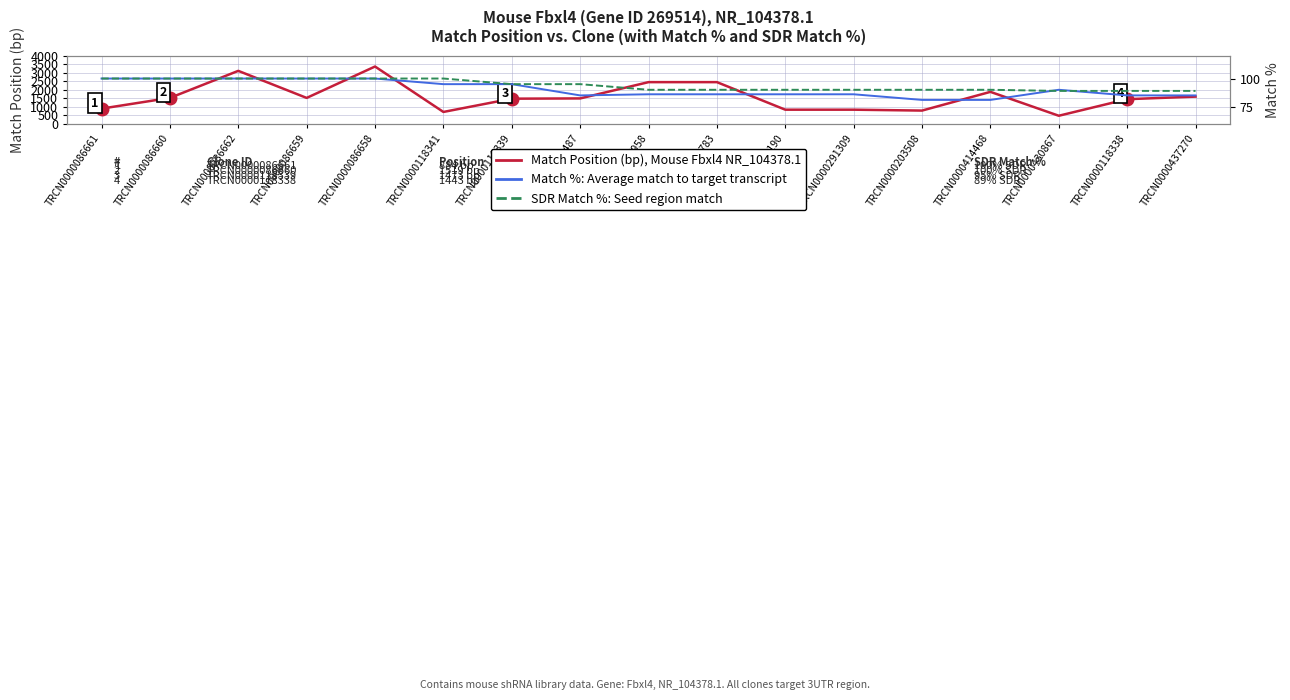

The value of Match Position at TRCN0000007958 is 2453. True or false?

True